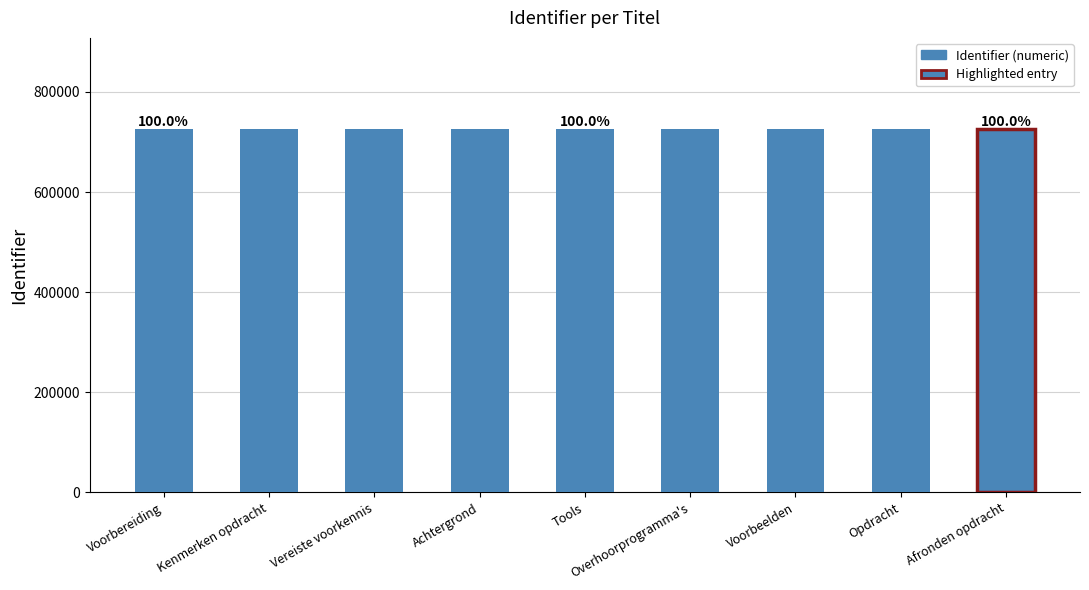

Approximately how many times larger is the value at Tools compared to Vereiste voorkennis?

1.0